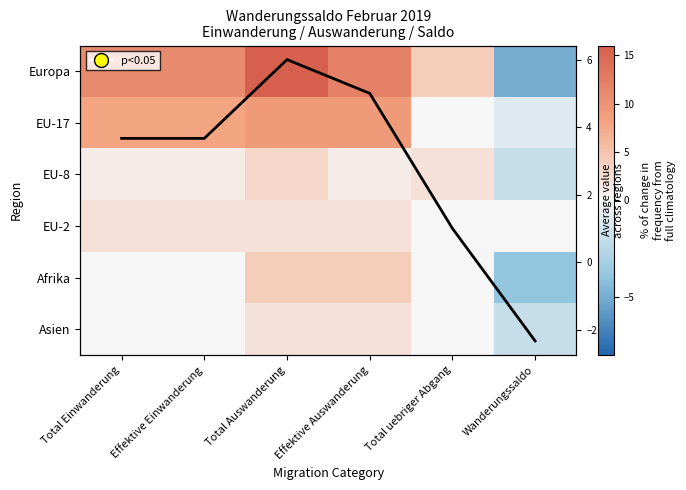

Which category has the highest value in the EU-8 series?

Total Auswanderung